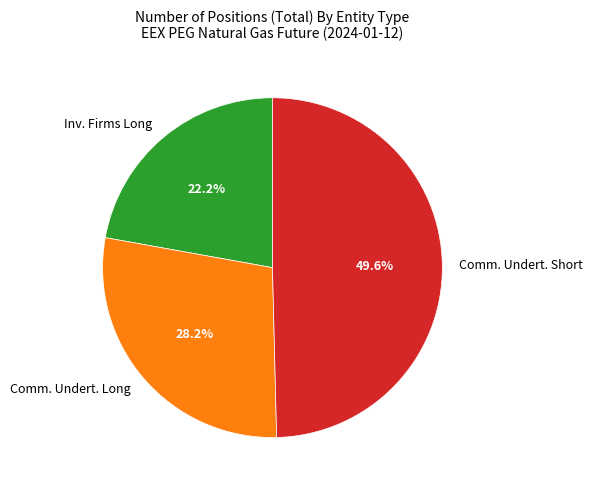

Combined, what portion of the pie is Comm. Undert. Short and Inv. Firms Long?

71.8%